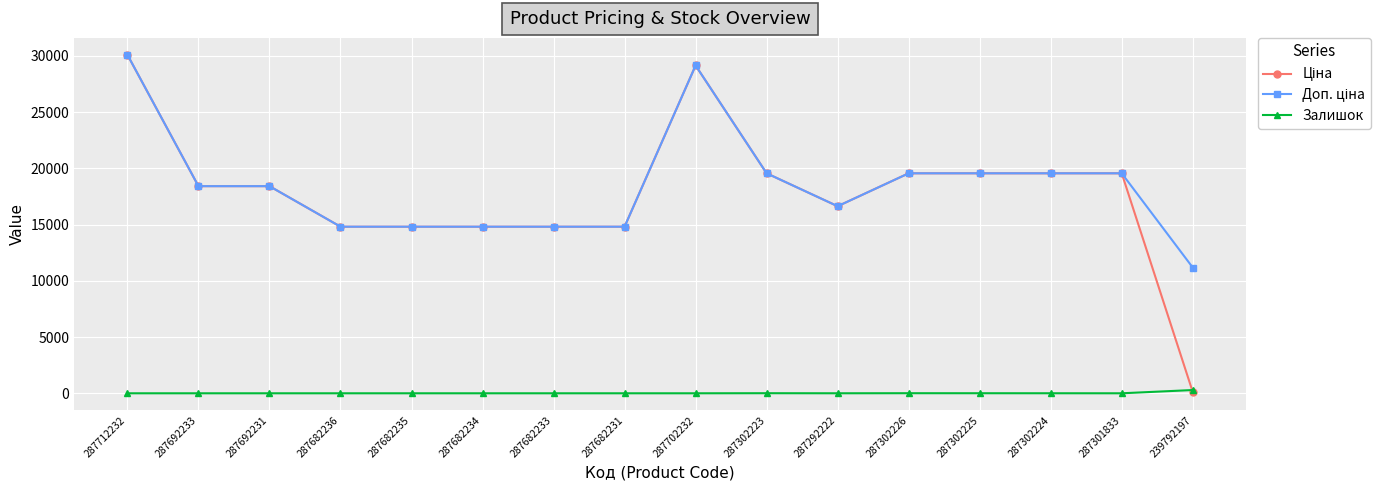

What is the label of the 16th point from the left?

239792197